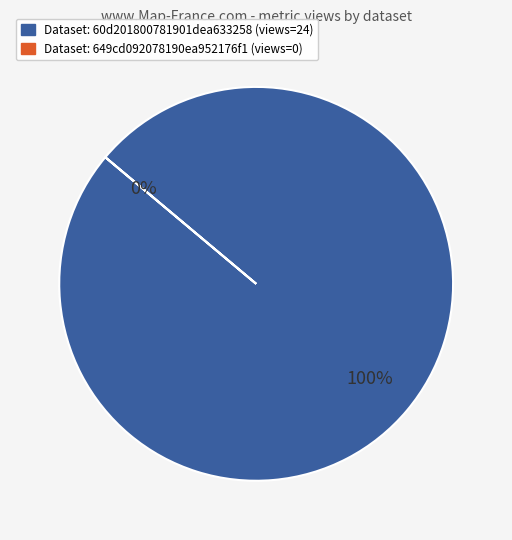

What is the total percentage of 649cd092078190ea952176f1 and 60d201800781901dea633258?

100.0%